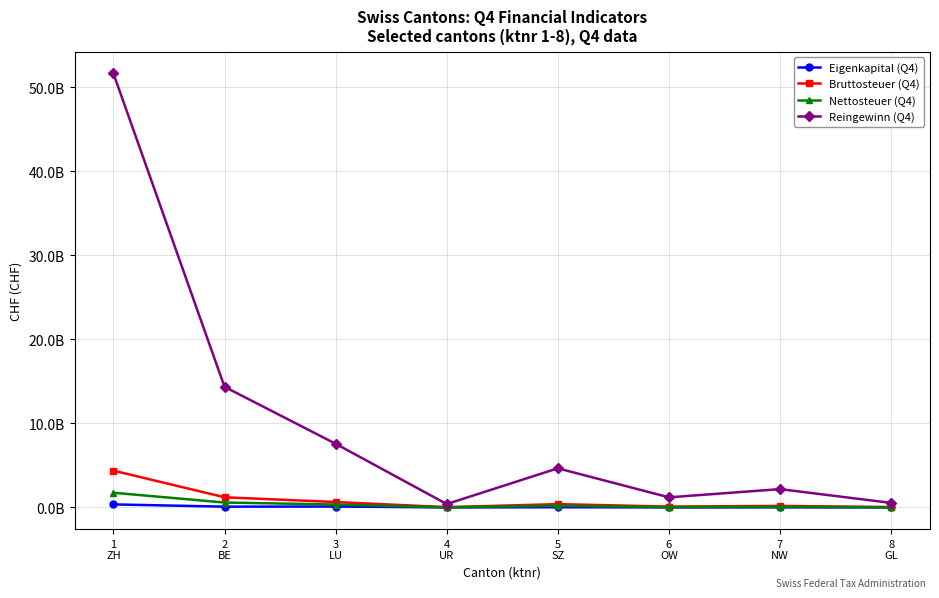

What are all the series names shown in the legend?

Eigenkapital (Q4), Bruttosteuer (Q4), Nettosteuer (Q4), Reingewinn (Q4)